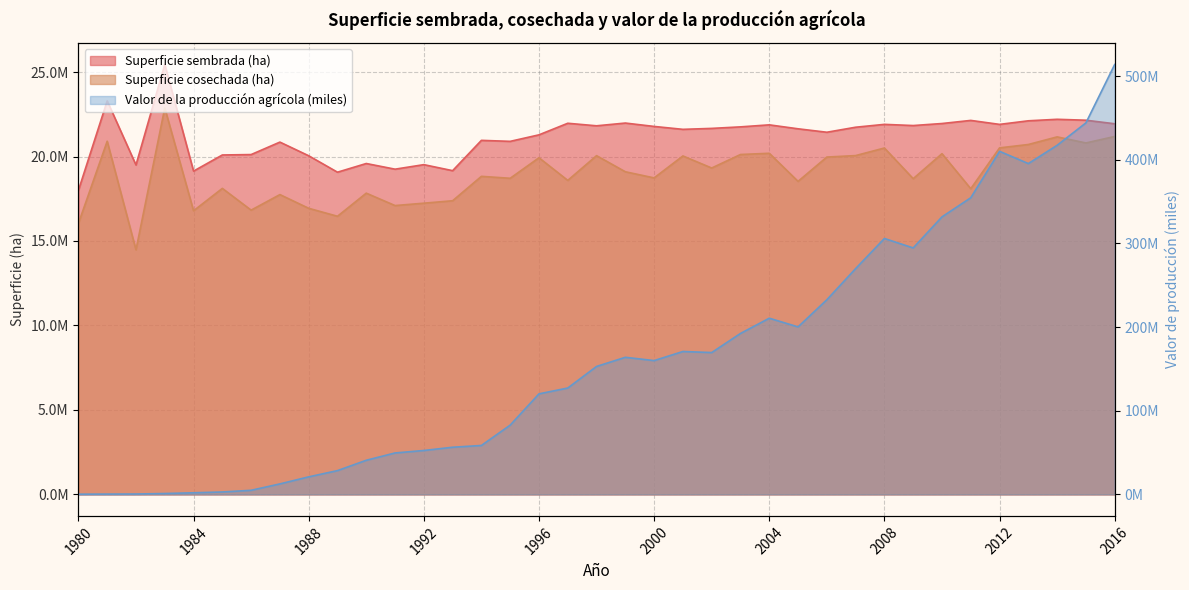

Where is Superficie sembrada (ha) nearest to the value 21718112?

2007